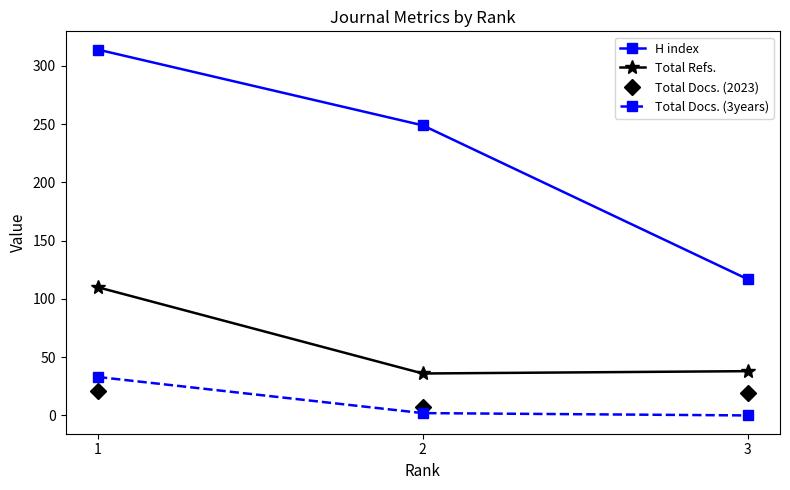

What is the value of the Total Docs. (2023) point at the 2nd from the left?

7